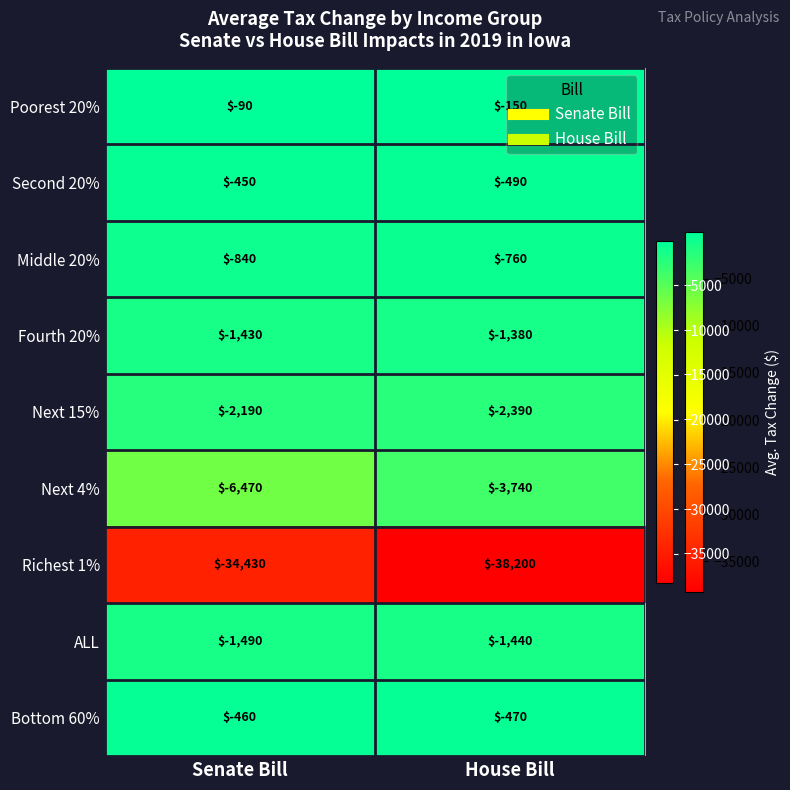

At which category is the sum across all series the highest?

Senate Bill